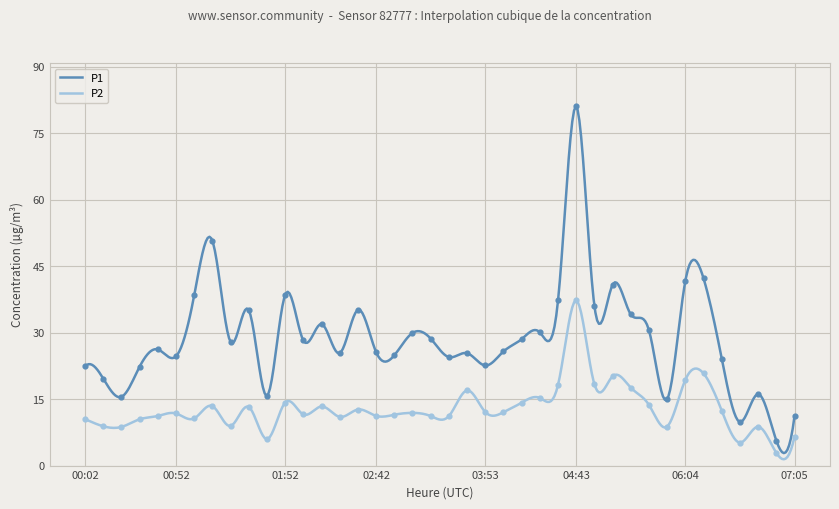

Which series contains the highest Y value?

P1